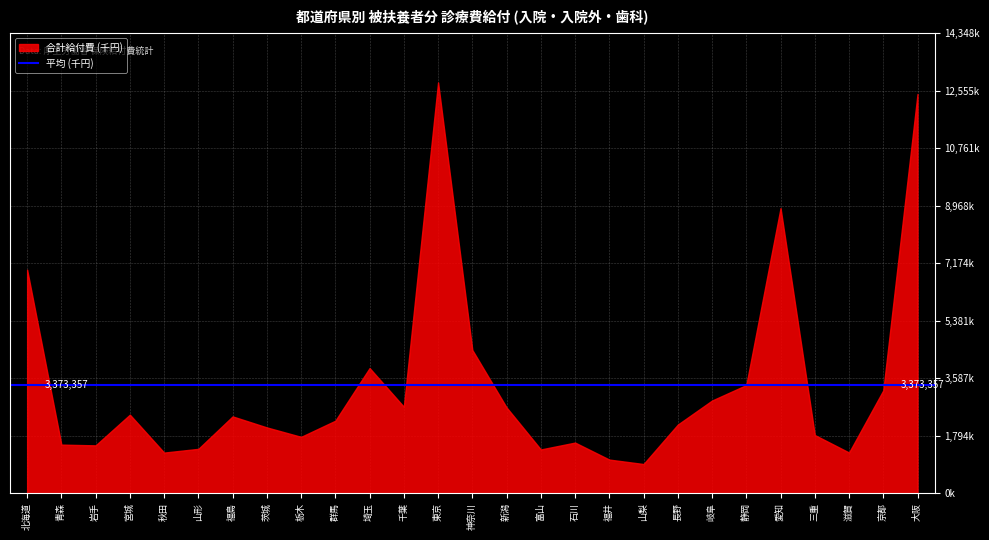

What is the total value across all series at 長野?

2141949.7